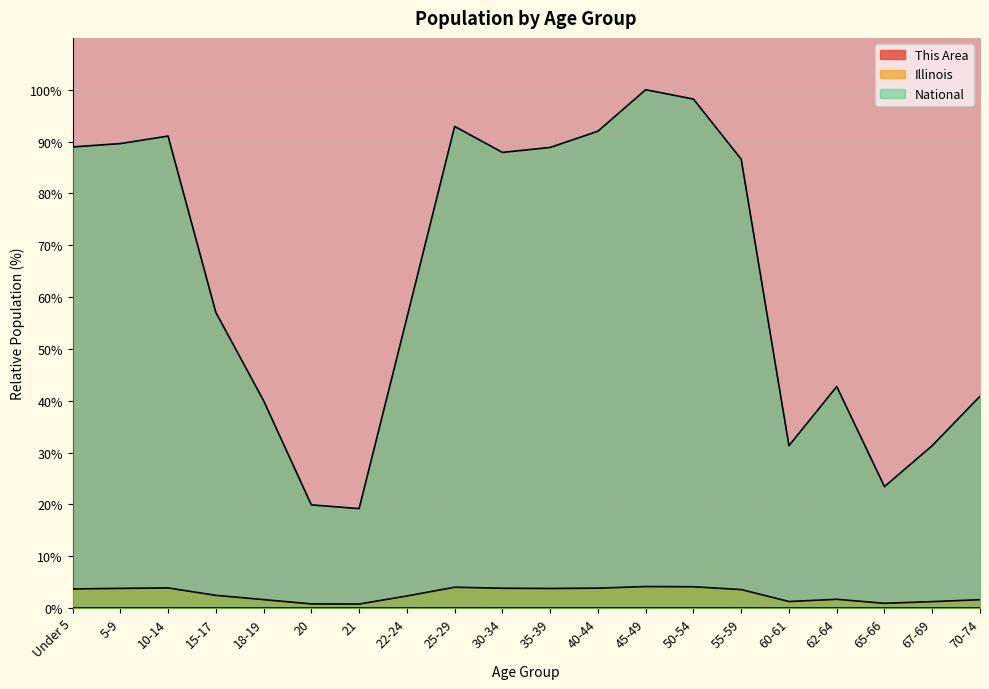

What is the difference between the second highest and second lowest values in the Illinois series?

3.3